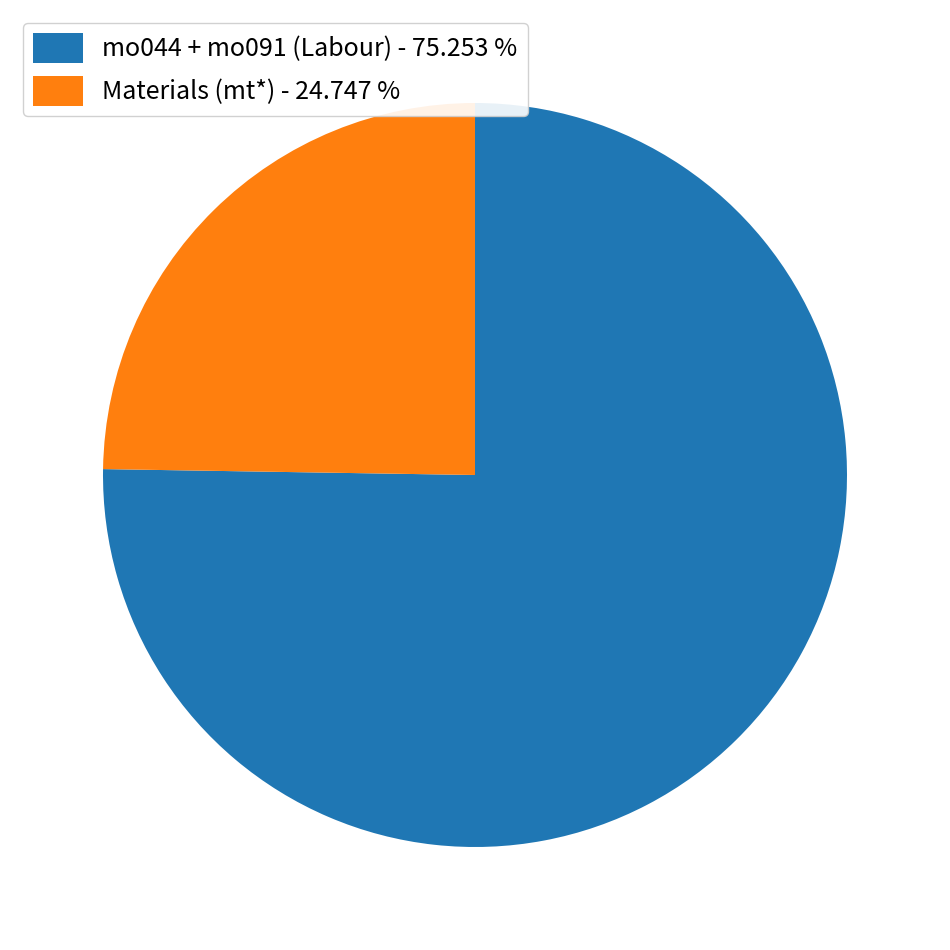

Combined, do Materials (mt*) - 24.747 % and mo044 + mo091 (Labour) - 75.253 % account for over 50%?

Yes